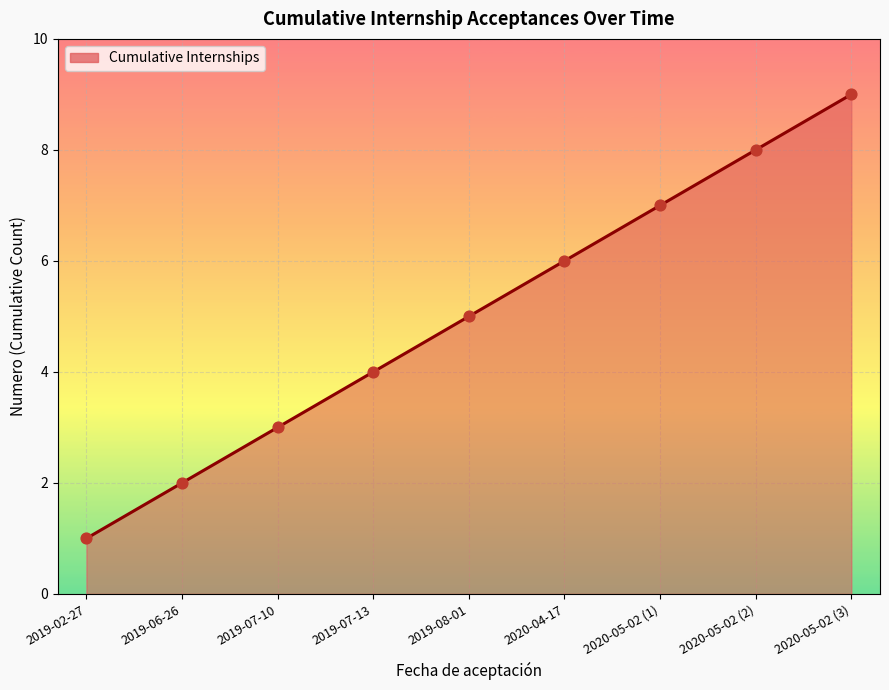

Which has a higher value, 2019-08-01 or 2019-07-13?

2019-08-01